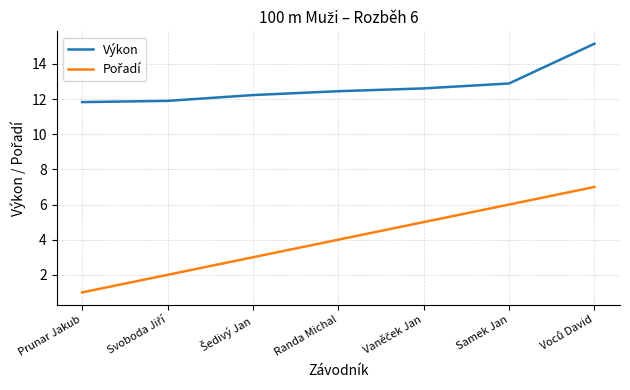

How many categories are shown in the chart?

7